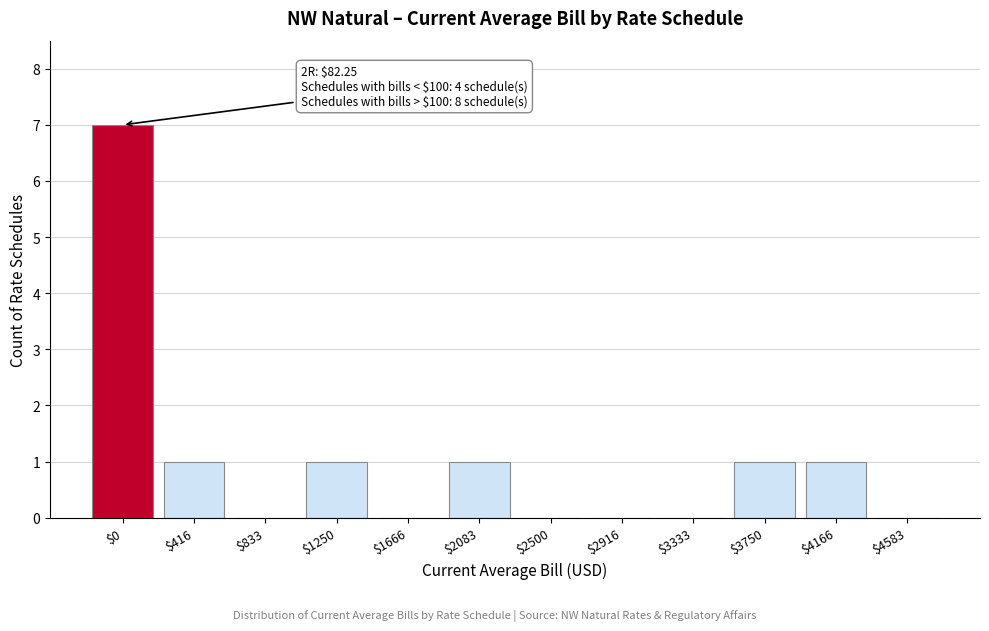

What is the sum of all values?

12